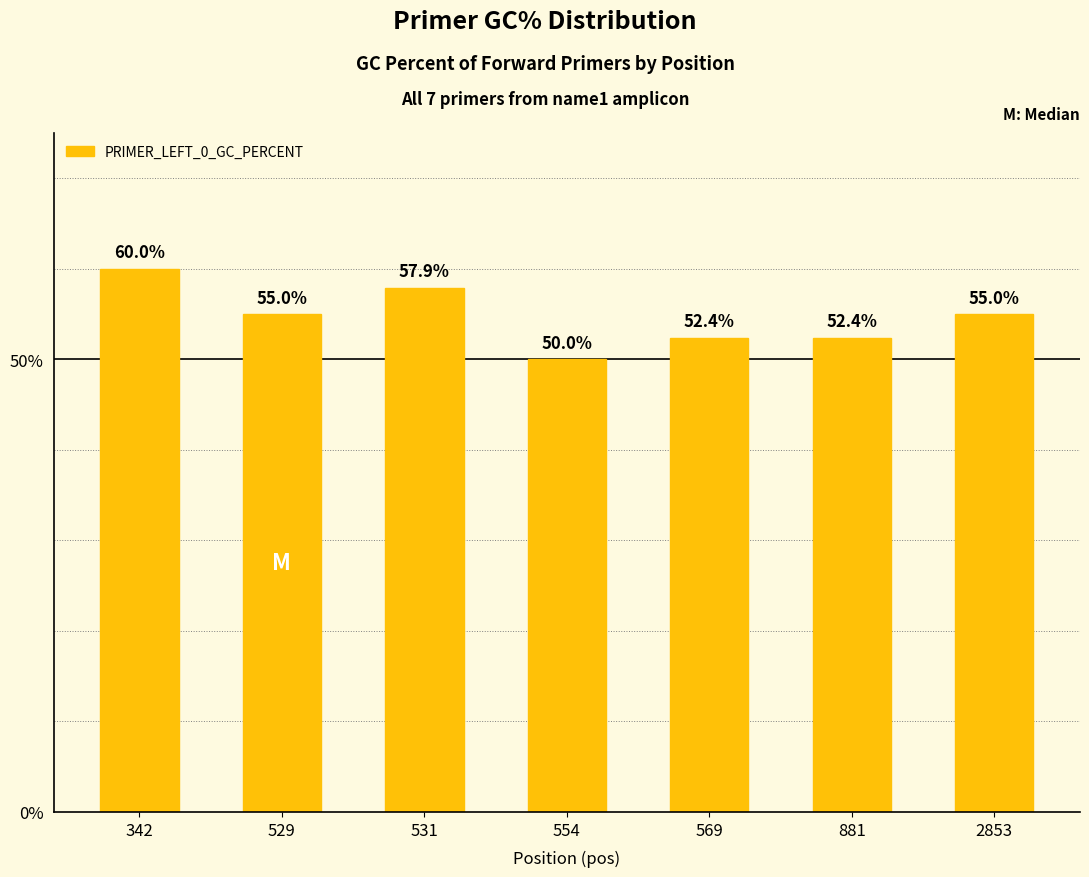

Count the number of data series in this chart.

1